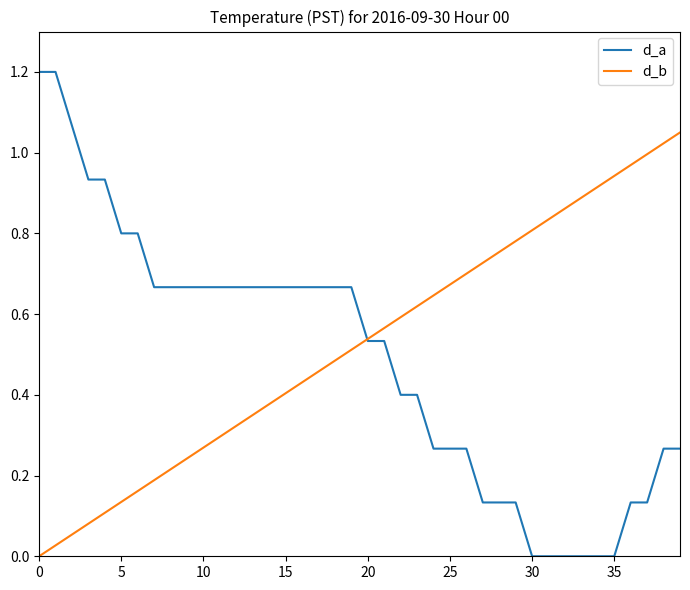

Which series has the widest spread of values?

d_a